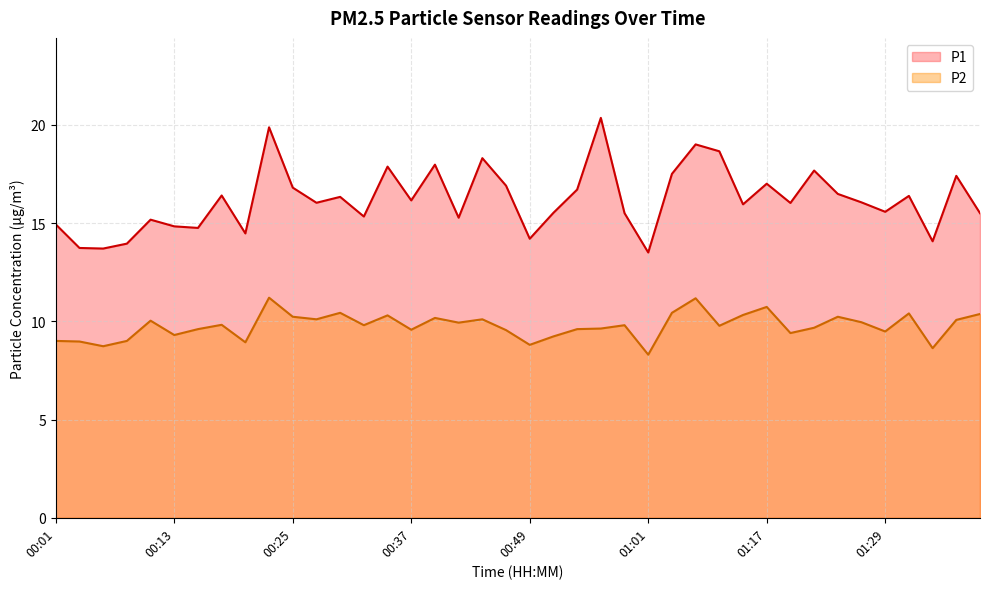

What are all the series names shown in the legend?

P1, P2